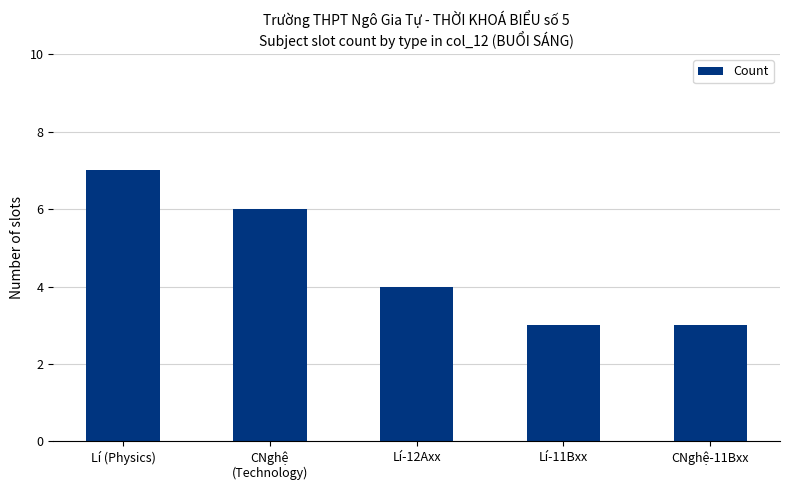

Reading left to right, extract all data points from this chart.

Lí (Physics)=7	CNghệ
(Technology)=6	Lí-12Axx=4	Lí-11Bxx=3	CNghệ-11Bxx=3